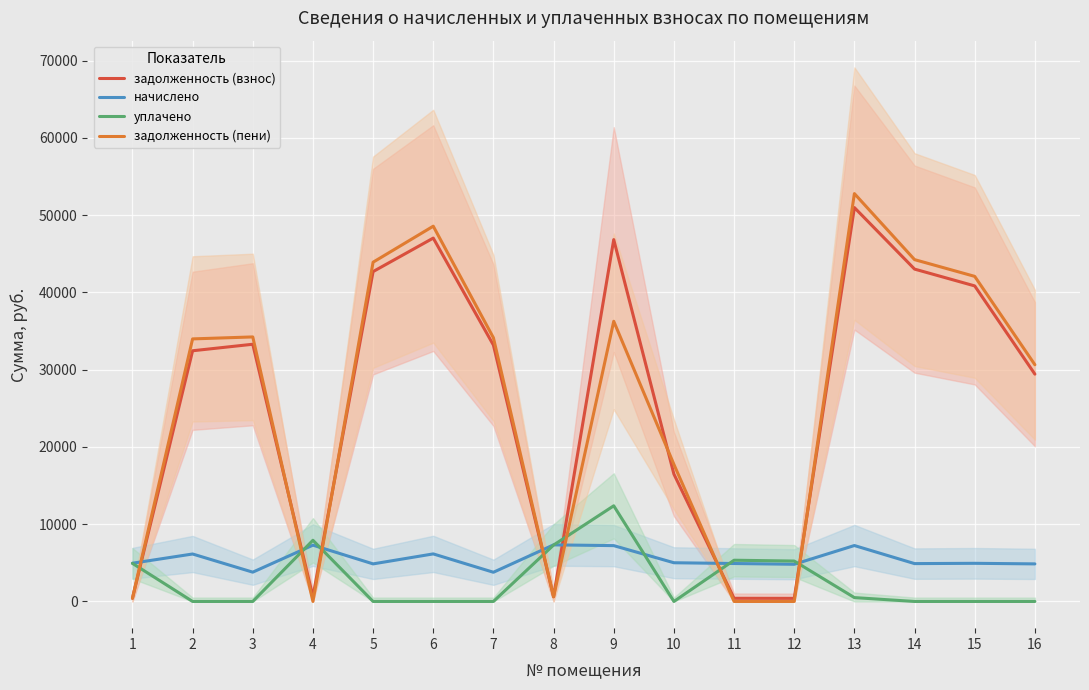

How many values in задолженность (пени) are above zero?

13